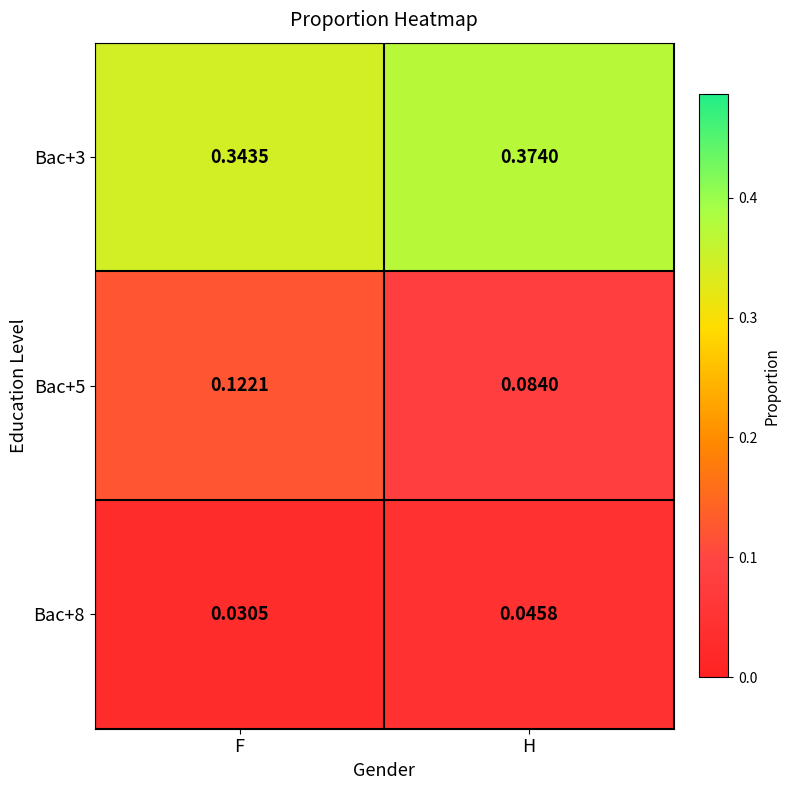

Which series has the largest range (max minus min)?

Bac+5